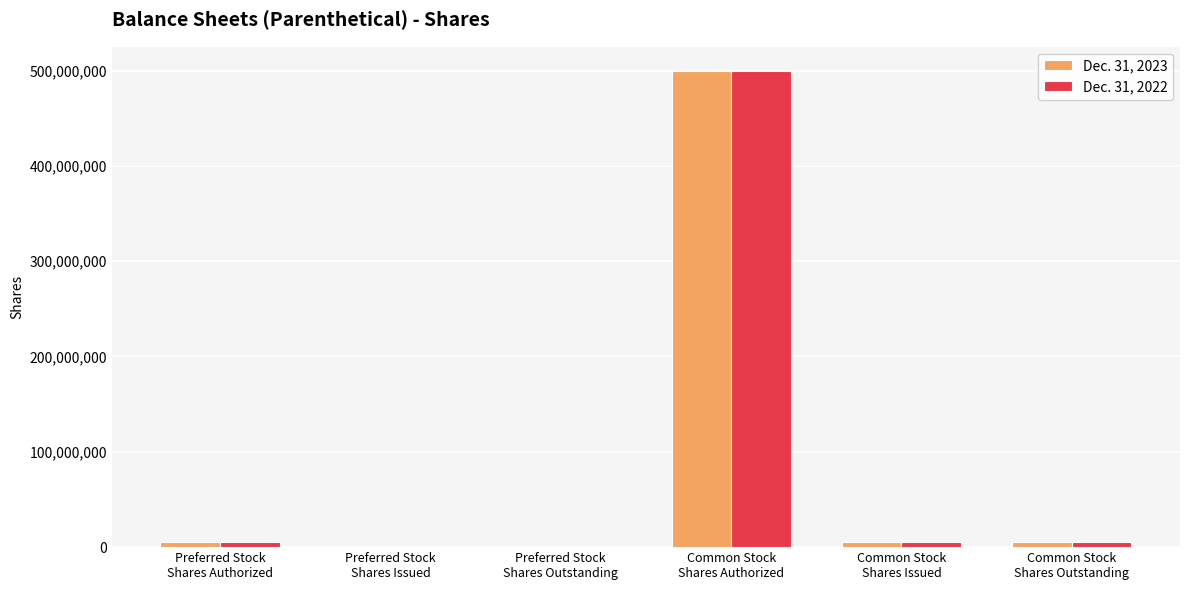

What is the greatest value displayed?

500000000